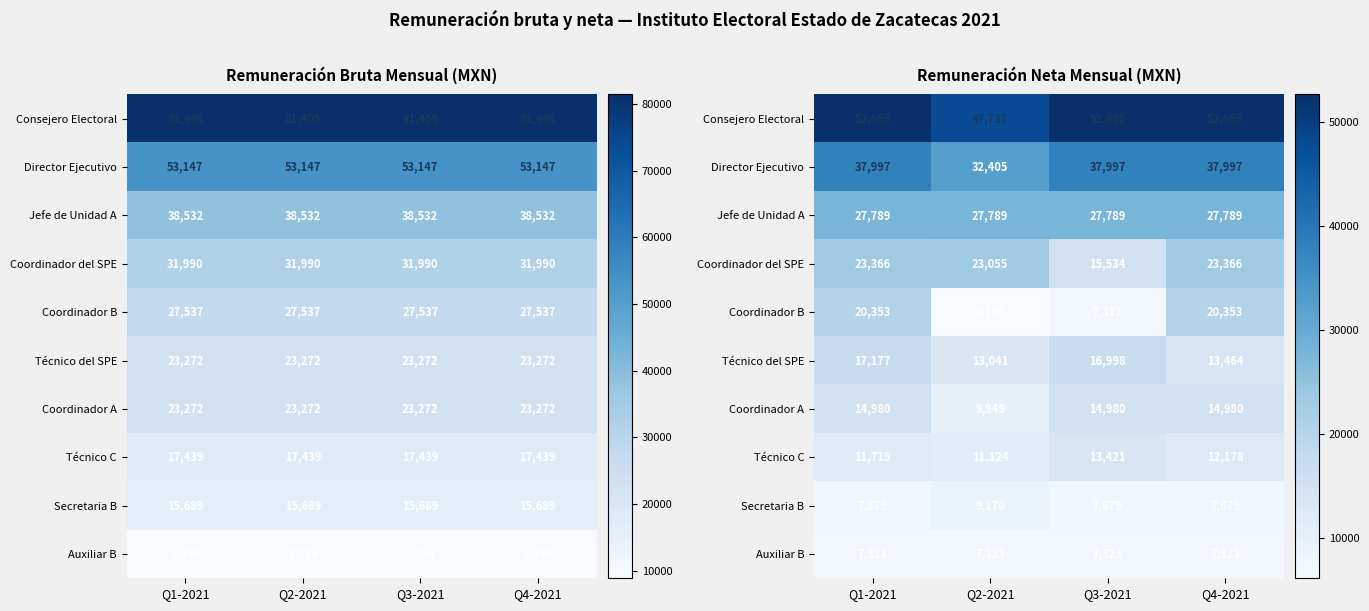

What is the sum of the Coordinador A values at Q4-2021 and Q1-2021?

29960.5